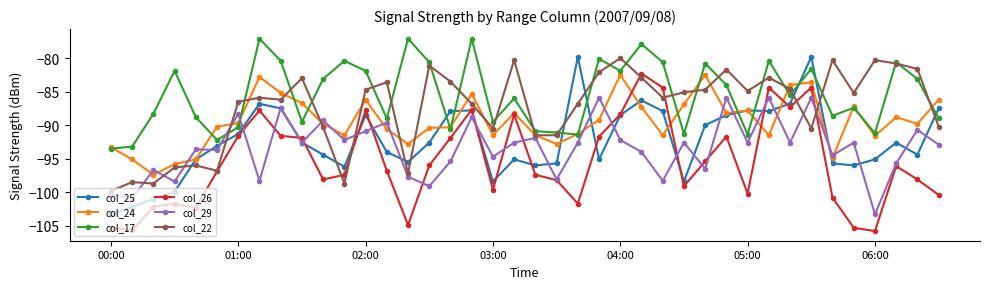

After their last crossing, which series has the higher values: col_22 or col_29?

col_22